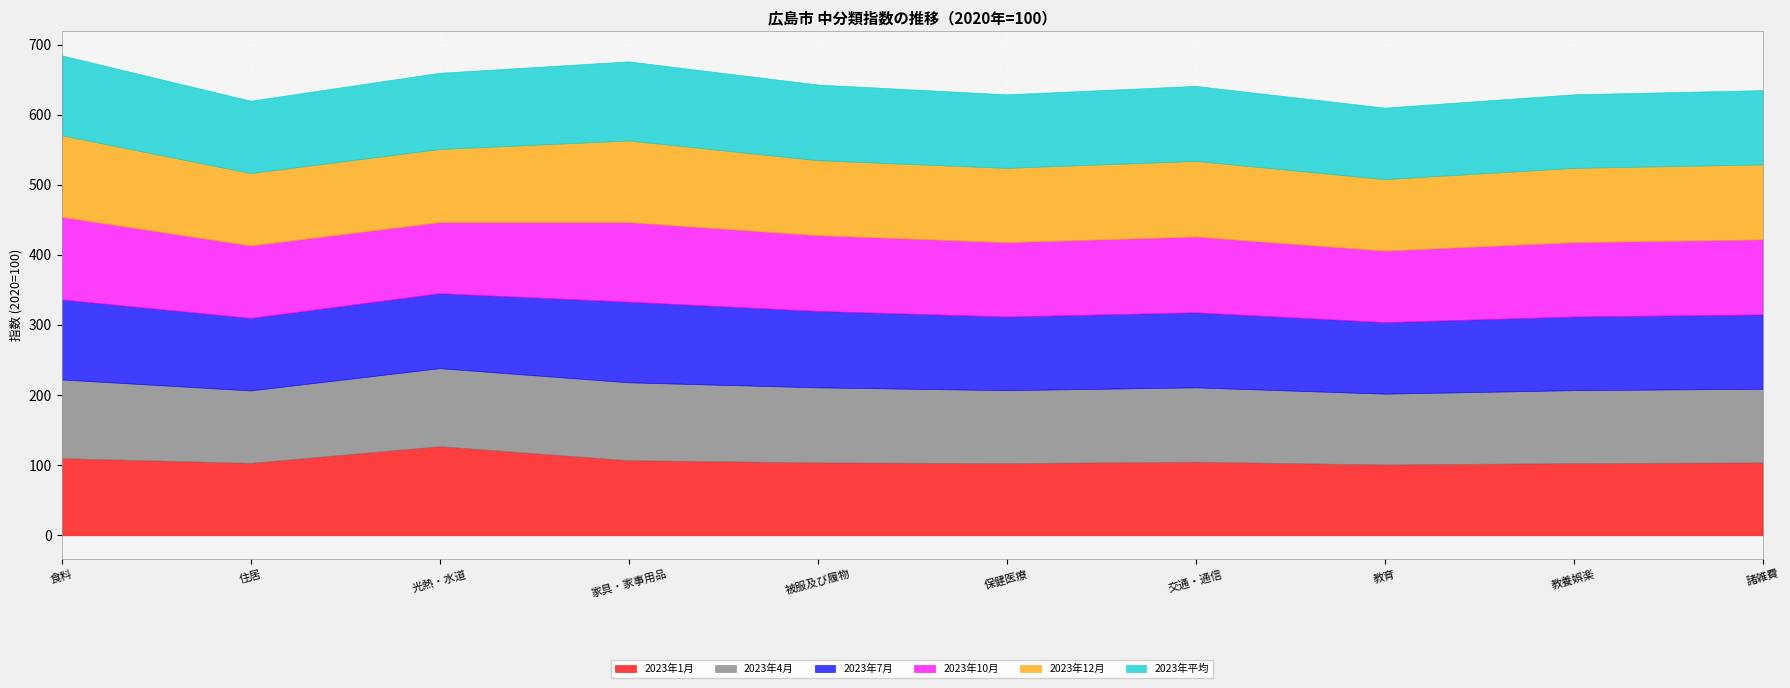

How many data points in 2023年平均 are above 107?

4